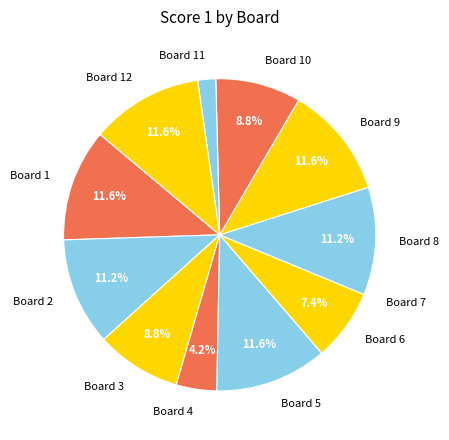

What percentage is NOT represented by Board 3?

91.2%